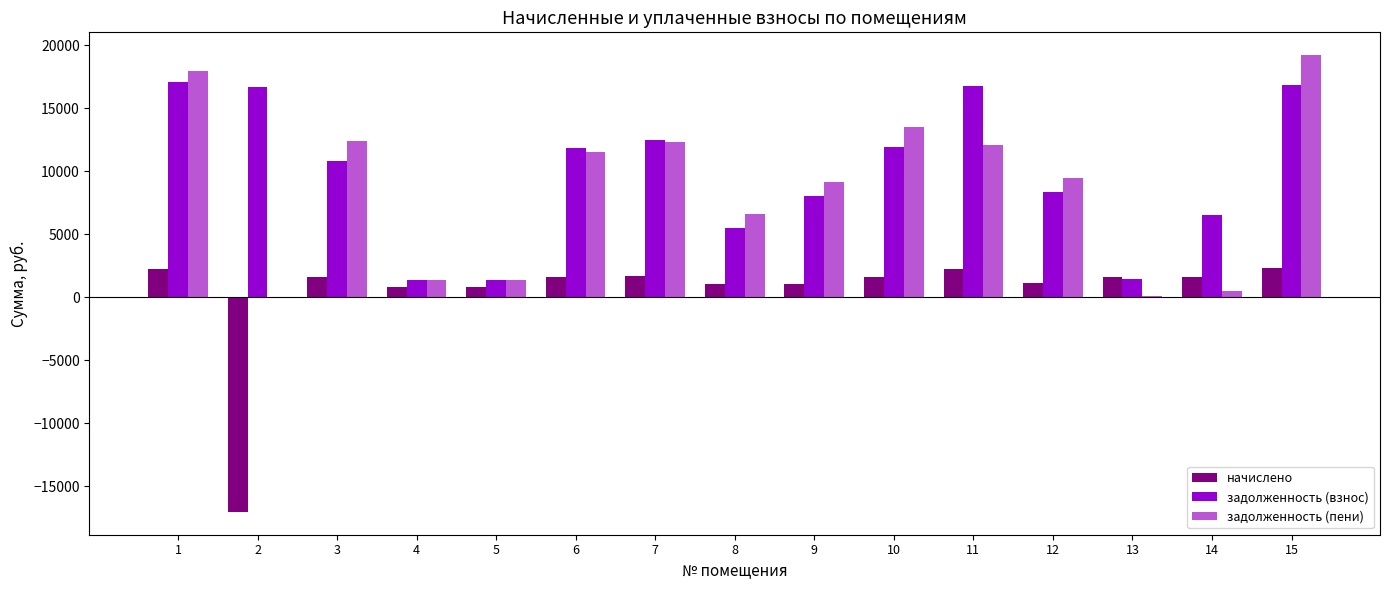

What is the maximum value for задолженность (пени)?

19210.6